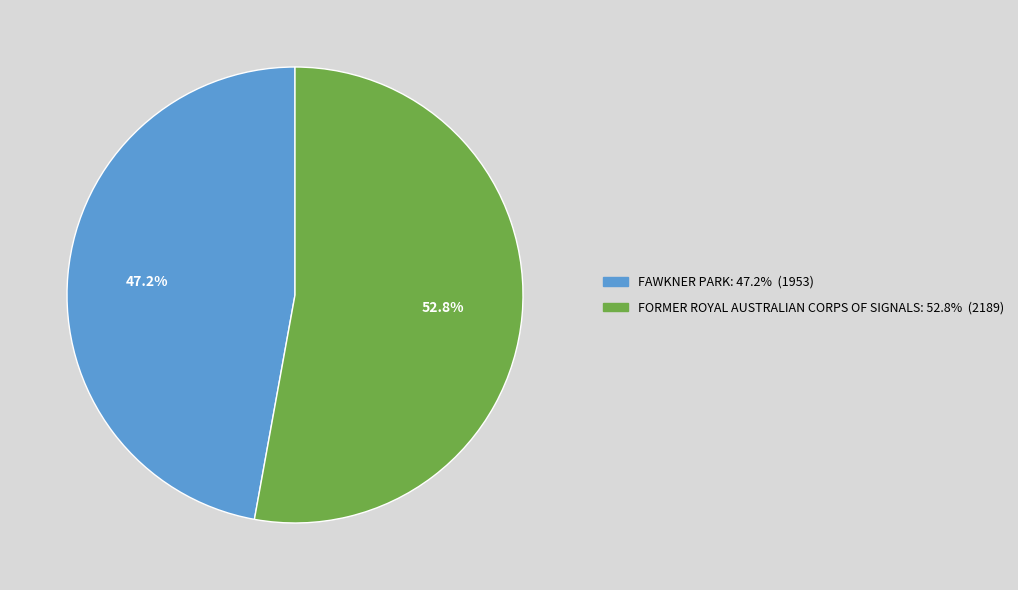

Is there a majority slice in this chart?

Yes